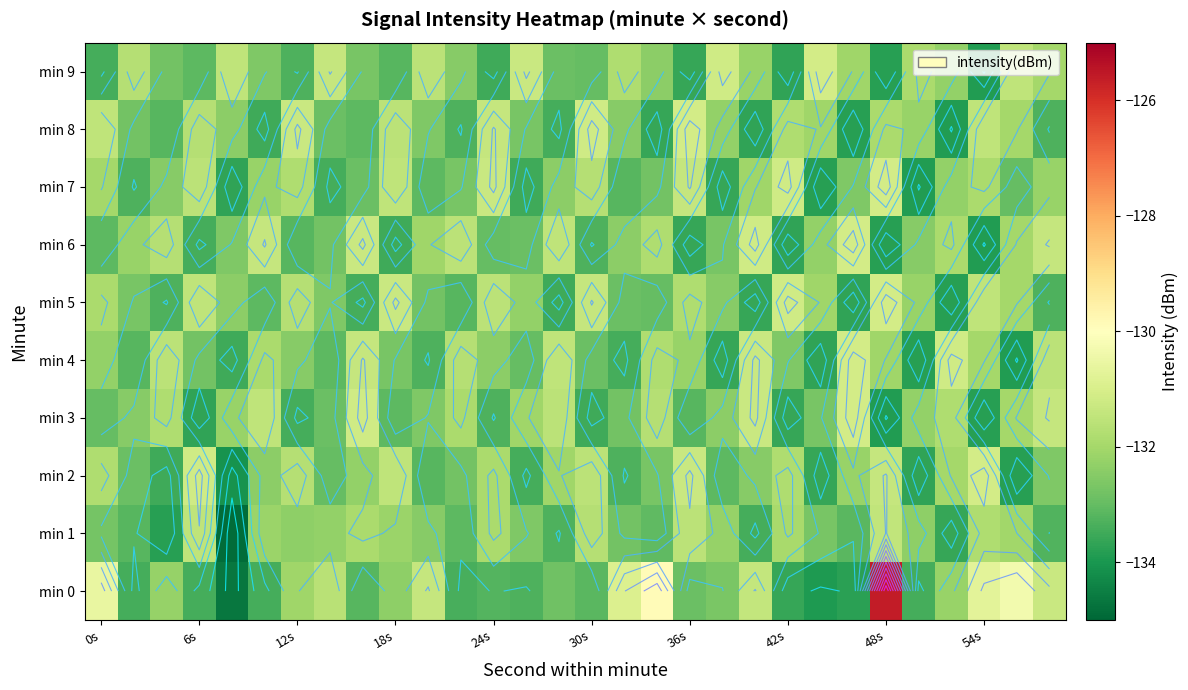

What is the difference between the second highest and minimum values in the min 1 series?

3.4